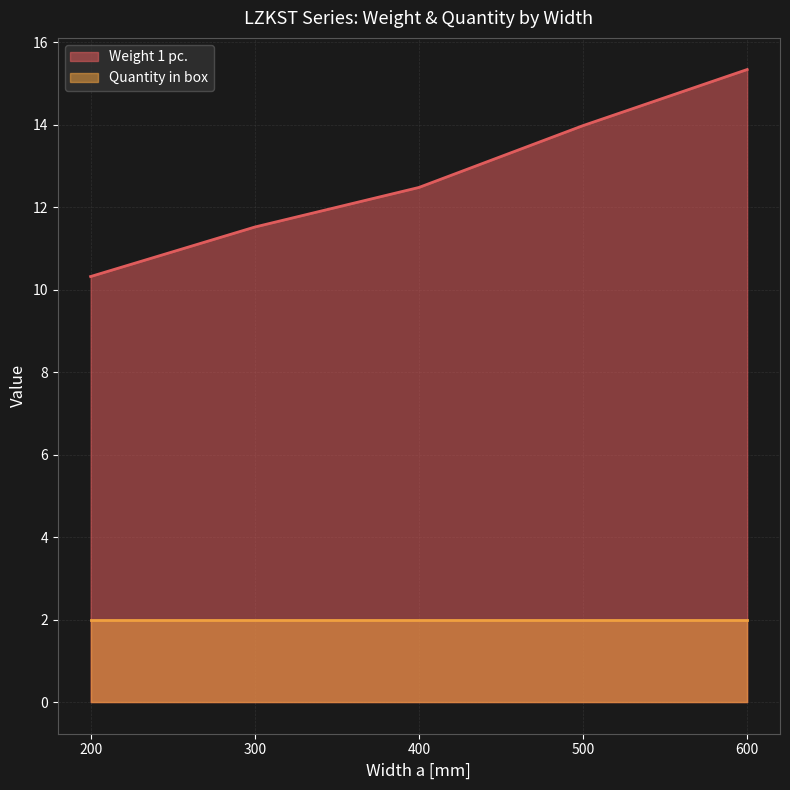

At which label does the data first exceed 12?

400